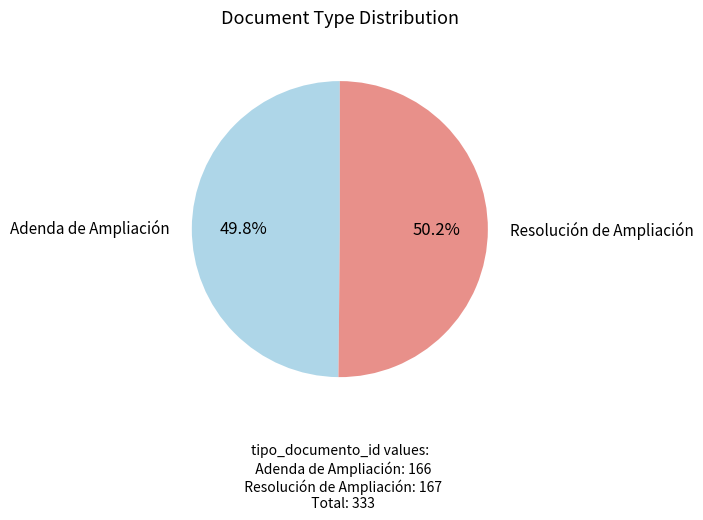

To the nearest percent, what percentage of the pie is Adenda de Ampliación?

50%